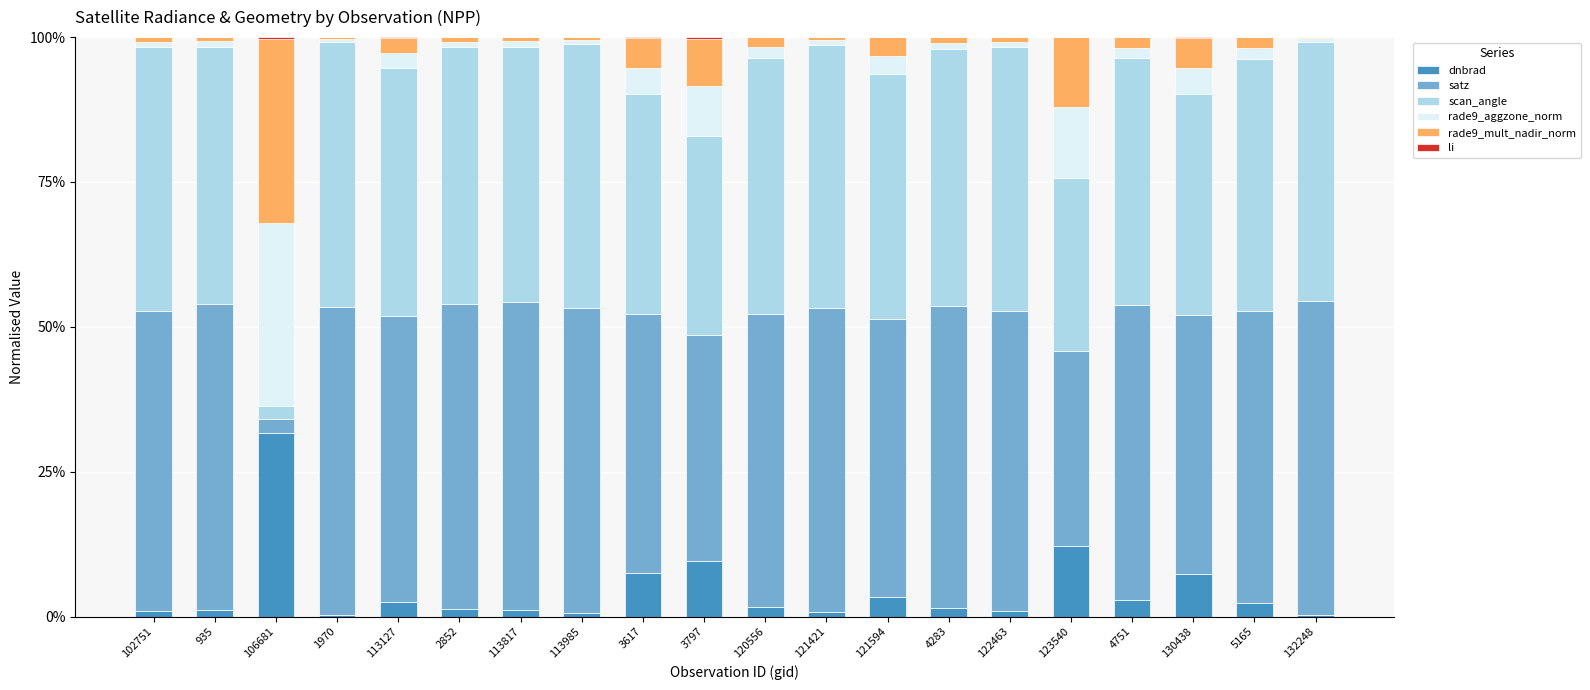

Where is dnbrad nearest to the value 15?

123540